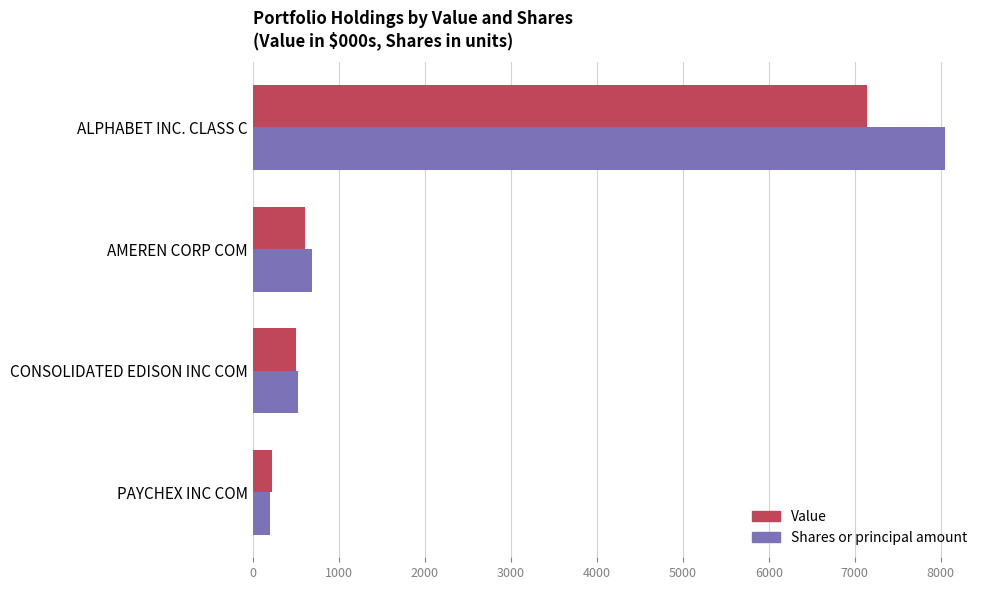

Which category has the highest value across all series?

ALPHABET INC. CLASS C